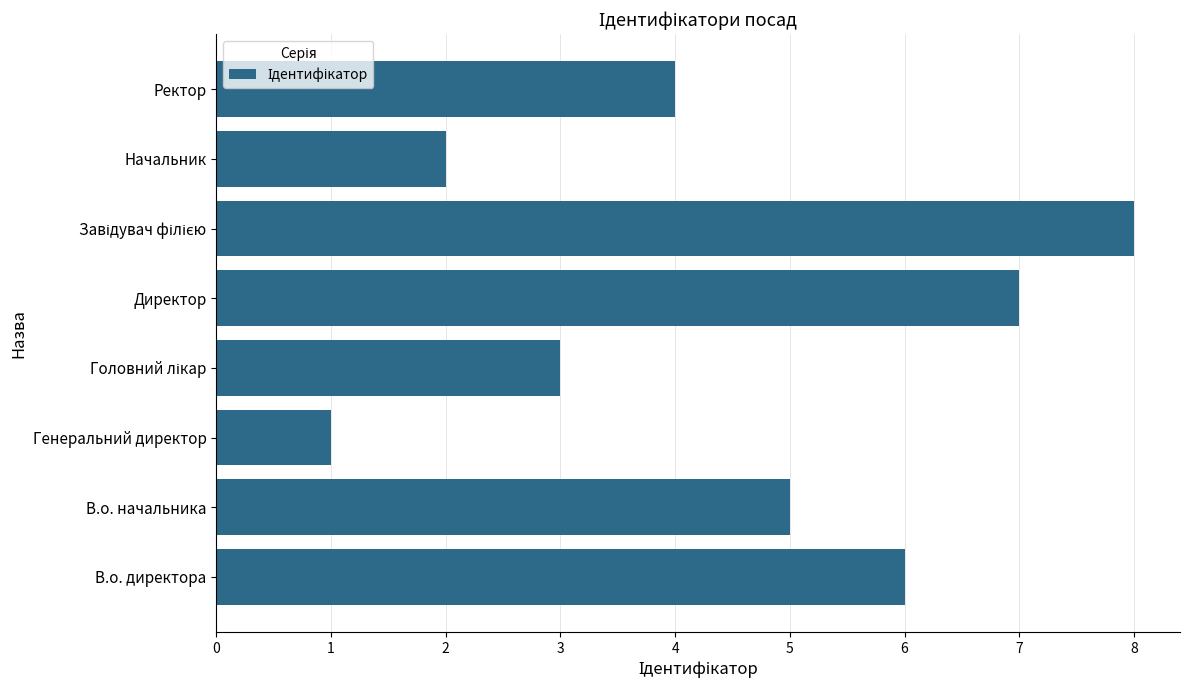

Read the value at Ректор.

4